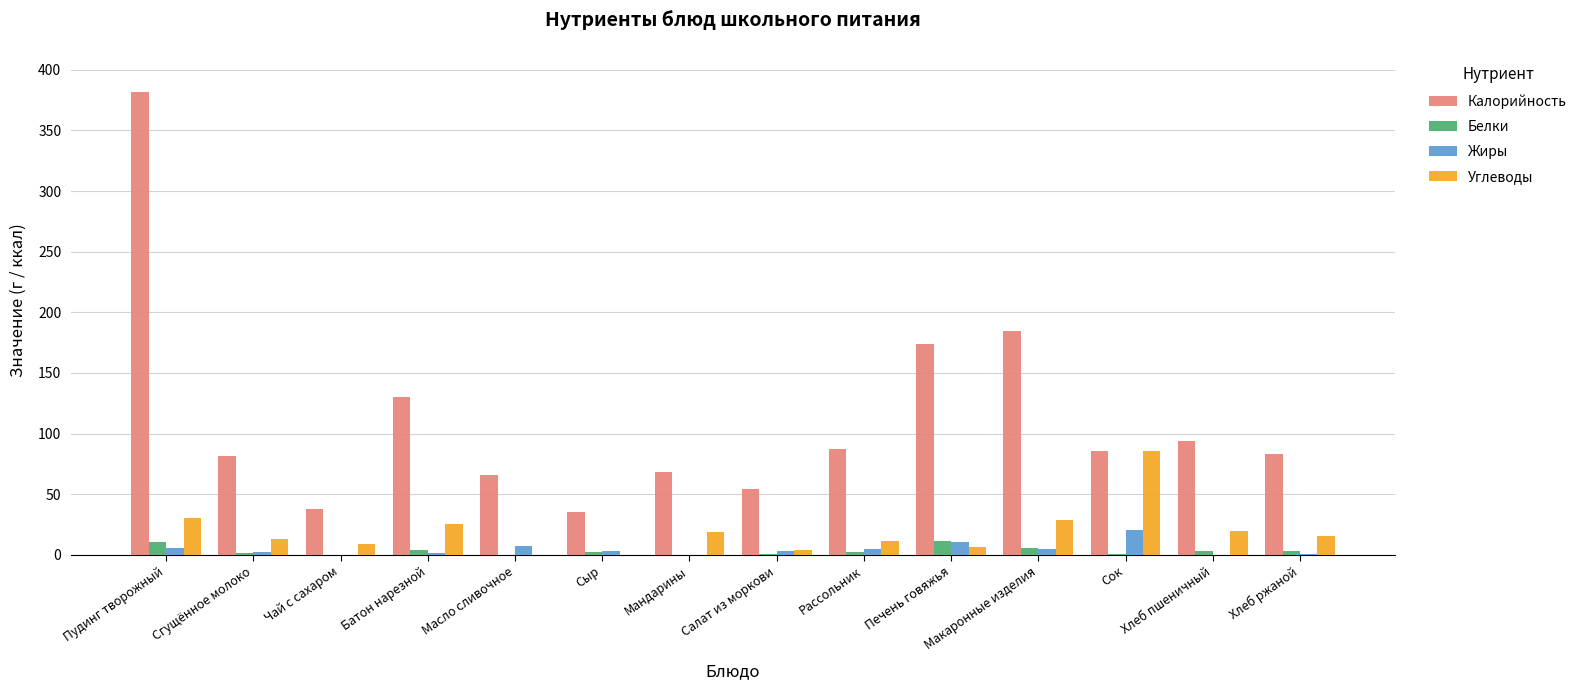

What are all the series names shown in the legend?

Калорийность, Белки, Жиры, Углеводы